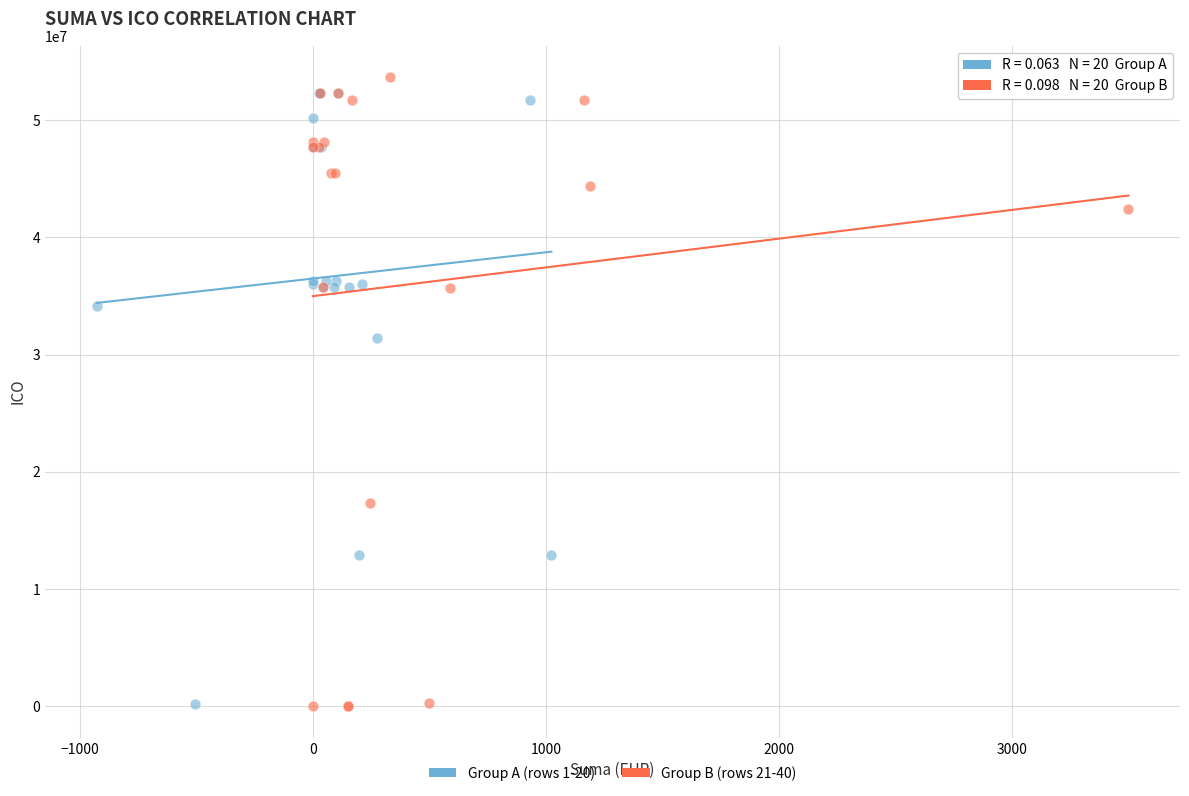

Which series contains the highest Y value?

Group B (rows 21-40)